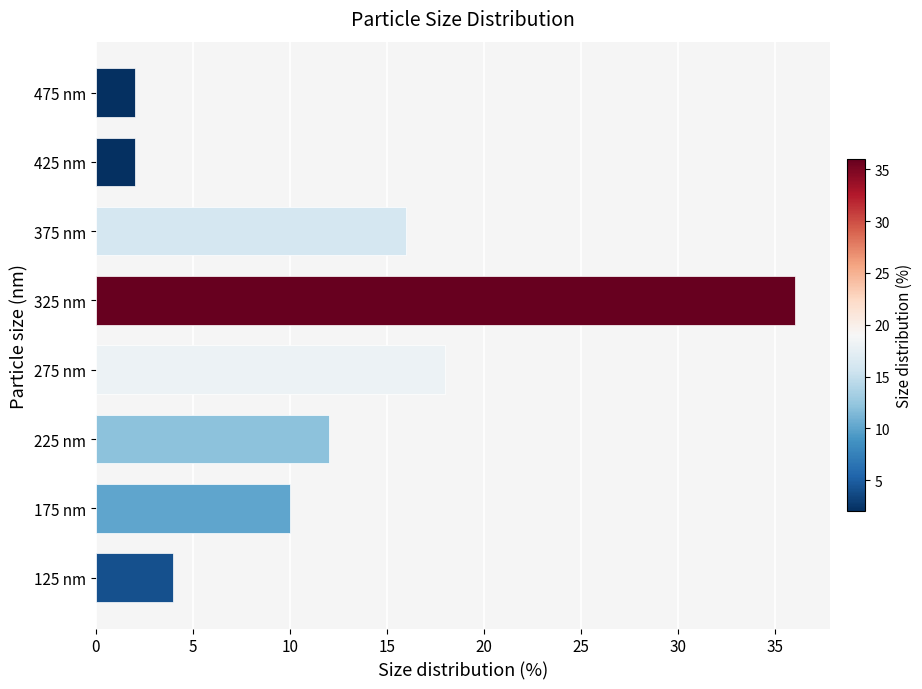

Does the chart contain stacked bars?

No